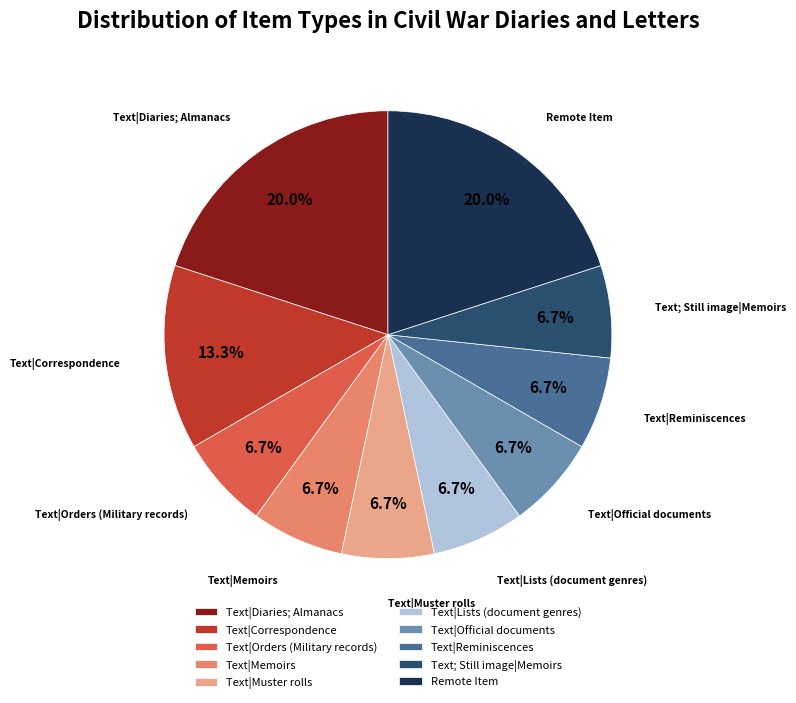

What percentage is NOT represented by Text|Diaries; Almanacs?

80.0%